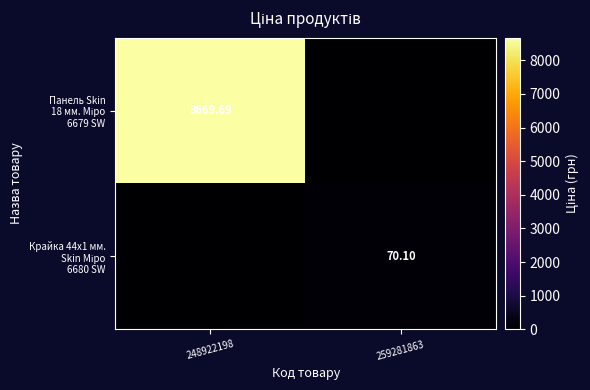

Rank the categories by Крайка 44x1 мм. Skin Міро 6680 SW value from highest to lowest.

259281863, 248922198